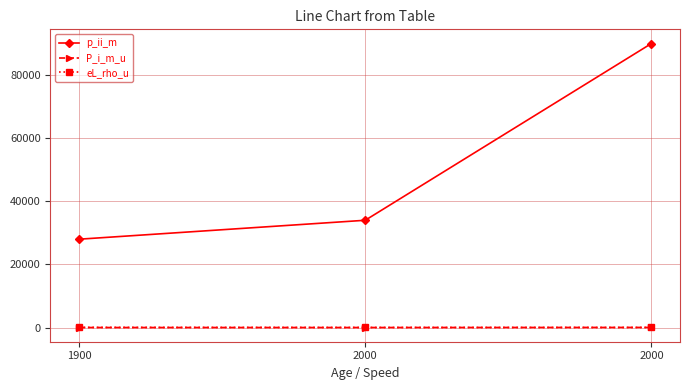

How many series are shown in this chart?

3